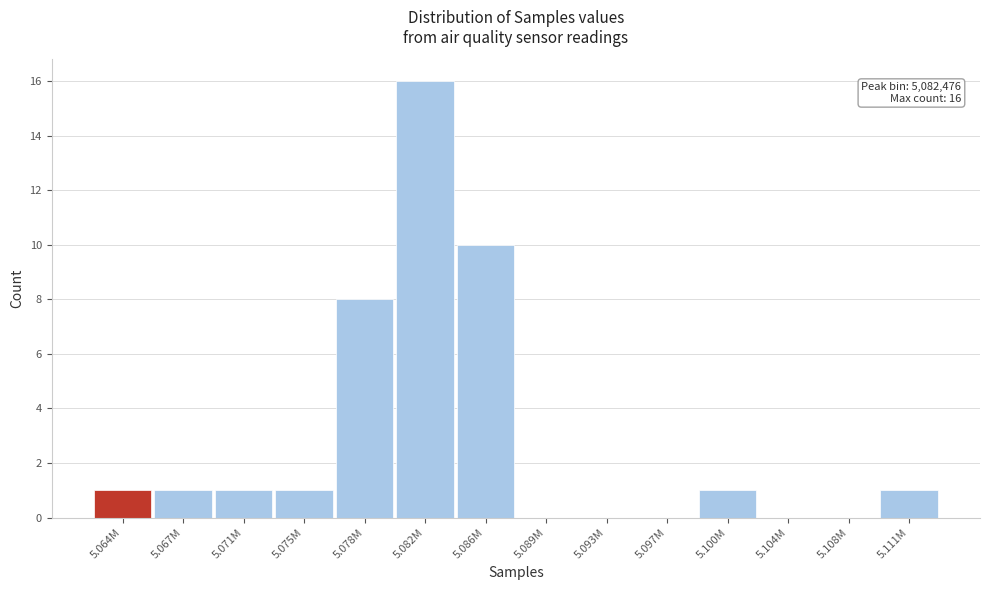

Reading left to right, transcribe all the data shown in this chart.

5.064M=1	5.067M=1	5.071M=1	5.075M=1	5.078M=8	5.082M=16	5.086M=10	5.089M=0	5.093M=0	5.097M=0	5.100M=1	5.104M=0	5.108M=0	5.111M=1